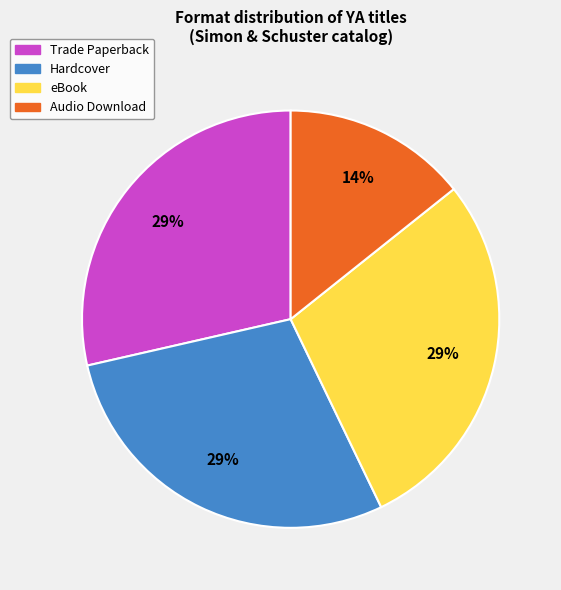

Combined, do Hardcover and eBook account for over 50%?

Yes